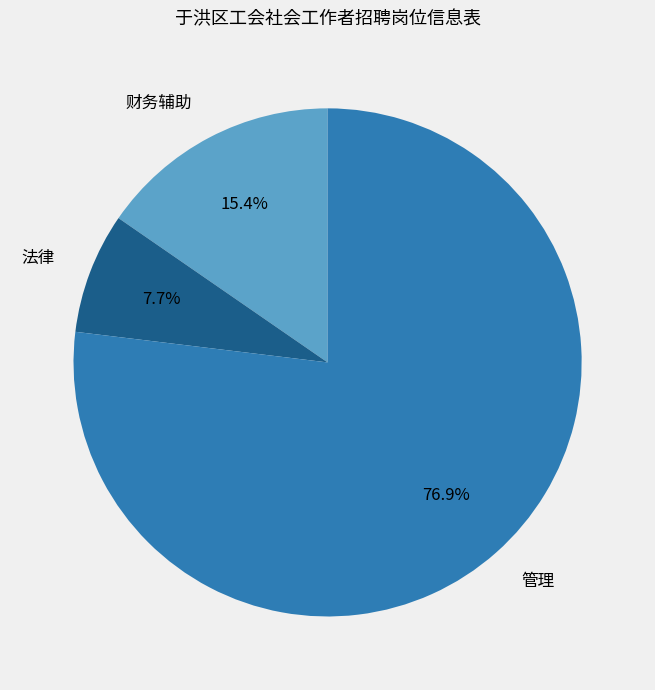

How many slices are in this pie chart?

3